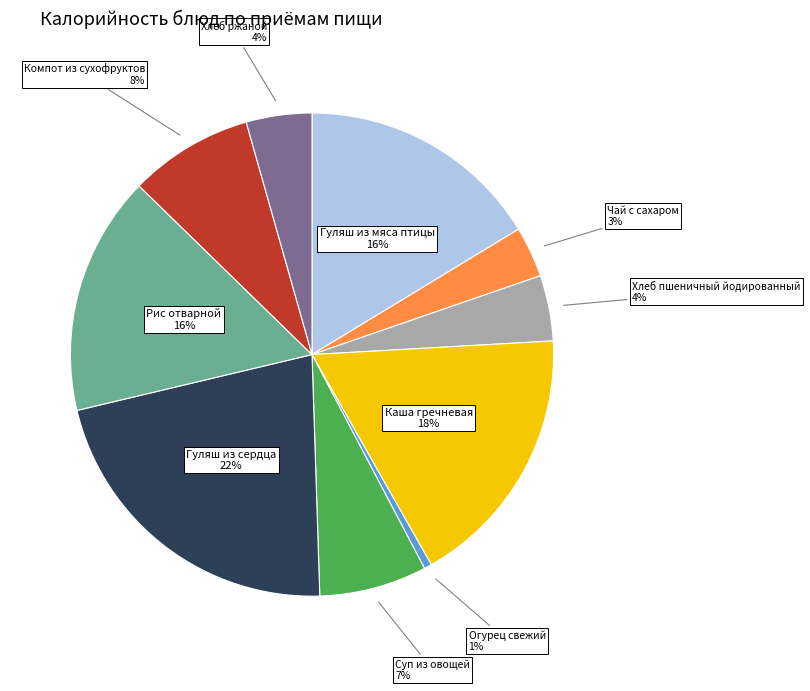

Does Чай с сахаром represent more than half of the total?

No